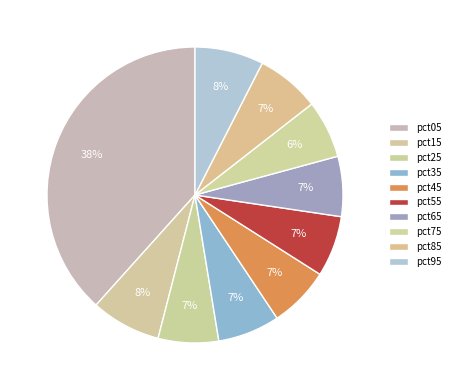

Do pct95 and pct45 together represent more than half of the pie?

No